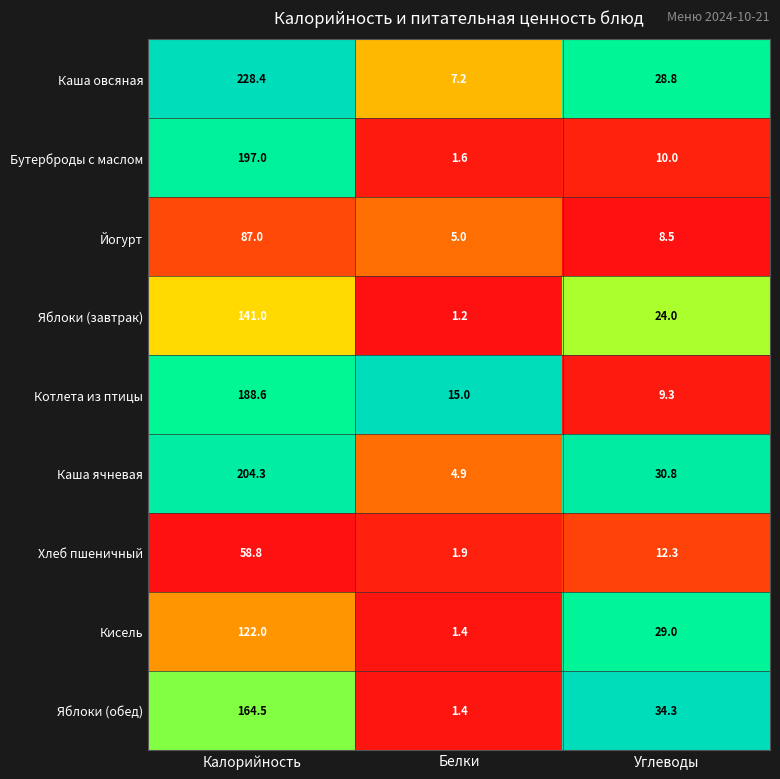

The Бутерброды с маслом series shows 1.6 at Белки. True or false?

True